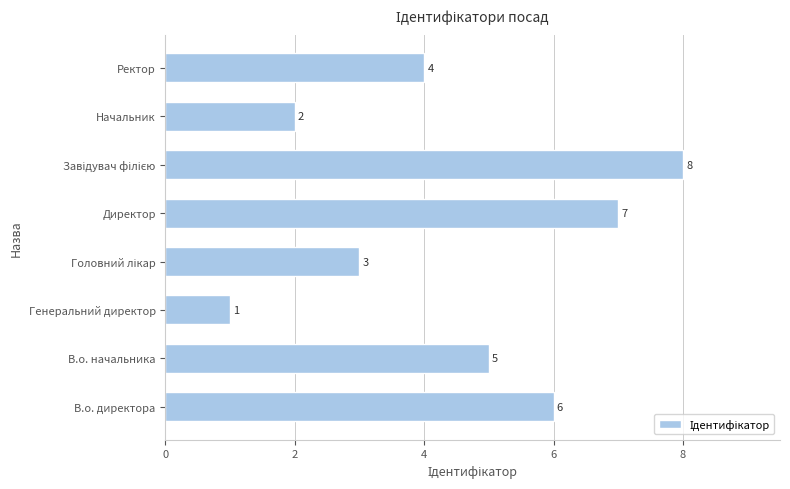

What is the ratio of the value at В.о. начальника to the value at Начальник?

2.5